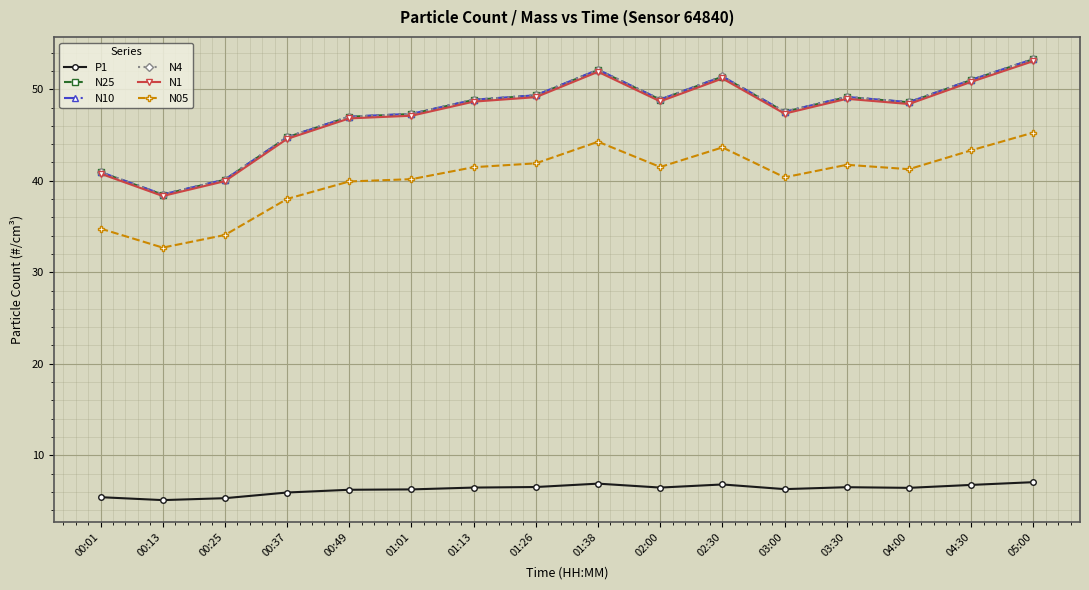

True or false: N05 and N1 cross at least once.

False